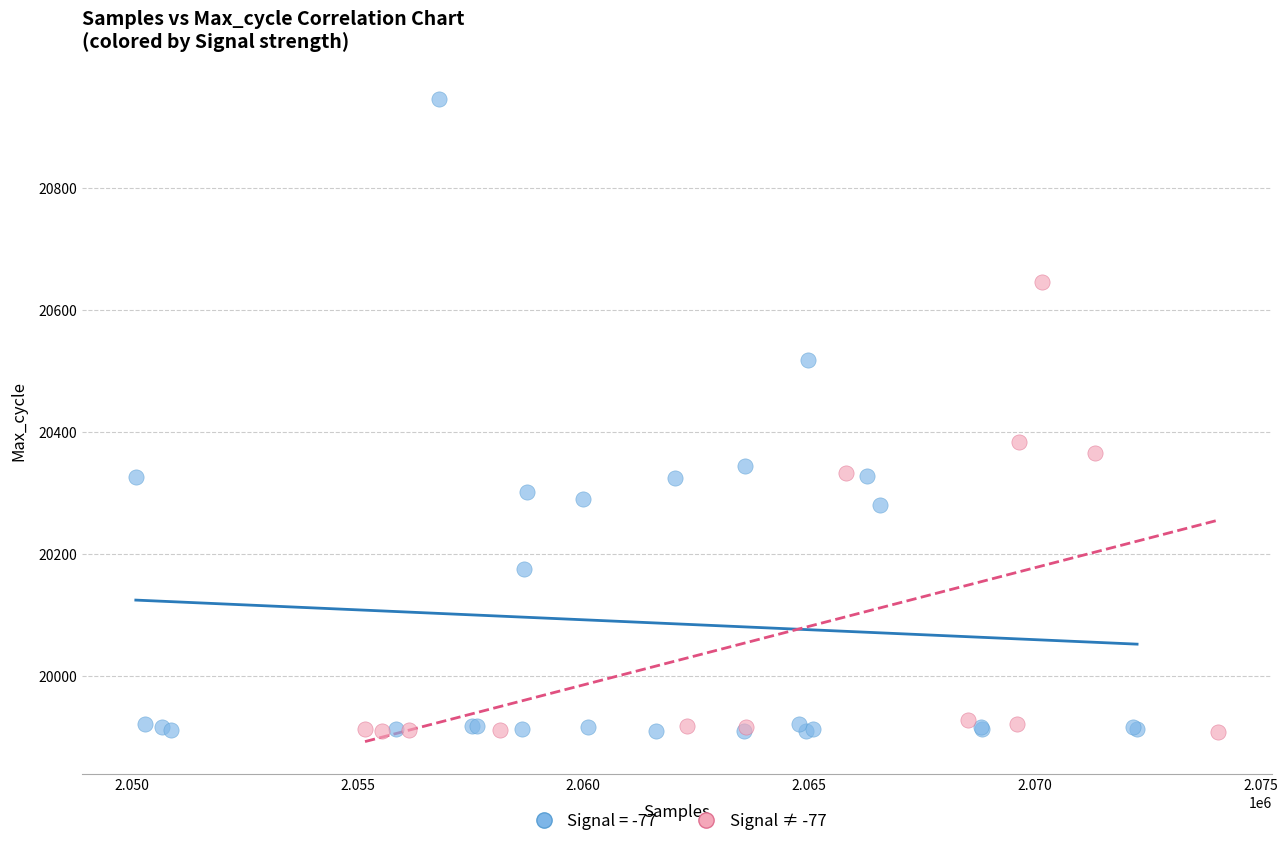

Which series reaches the maximum Y coordinate?

Signal = -77